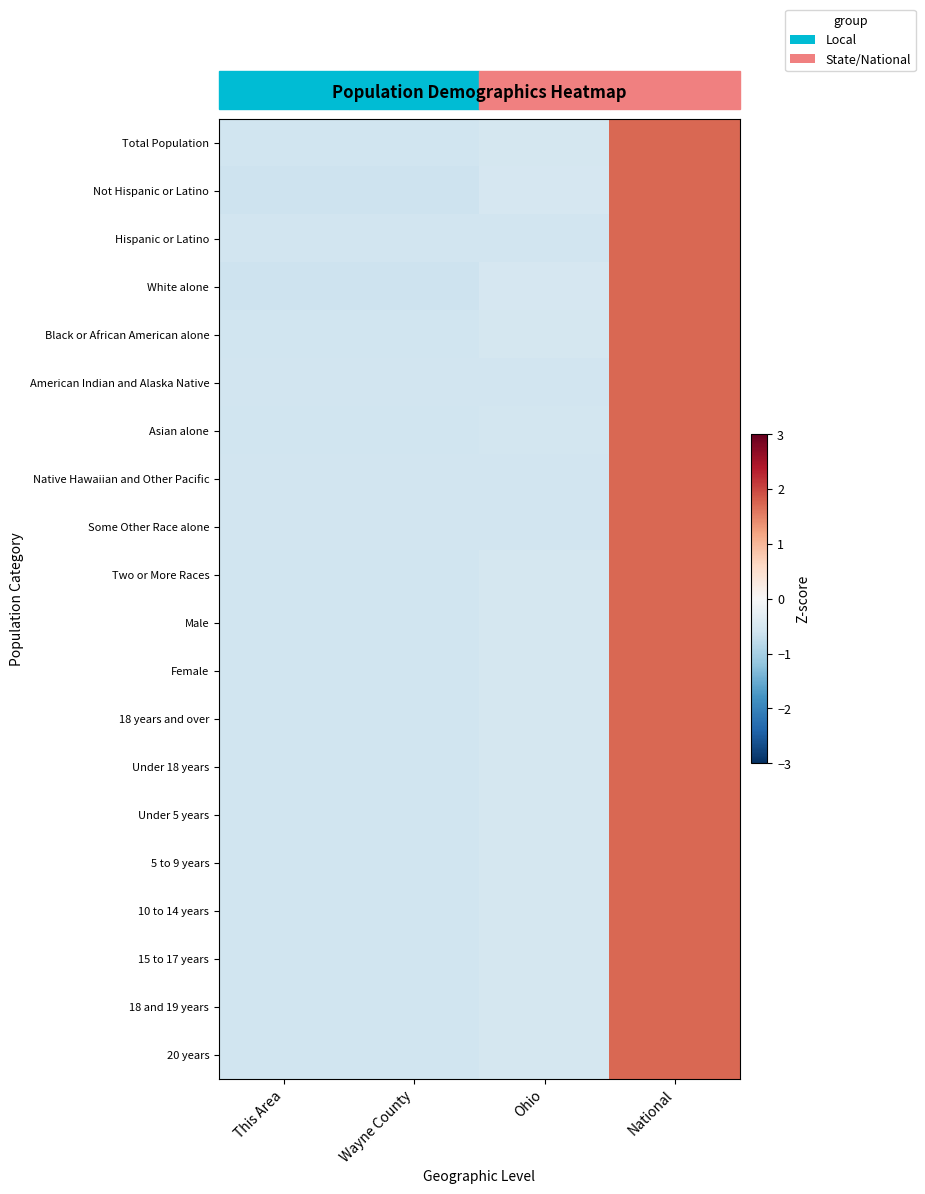

Reading right to left, list all the values displayed in this chart.

Total Population: National=1.7	Ohio=-0.5	Wayne County=-0.6	This Area=-0.6
Not Hispanic or Latino: National=1.7	Ohio=-0.5	Wayne County=-0.6	This Area=-0.6
Hispanic or Latino: National=1.7	Ohio=-0.6	Wayne County=-0.6	This Area=-0.6
White alone: National=1.7	Ohio=-0.5	Wayne County=-0.6	This Area=-0.6
Black or African American alone: National=1.7	Ohio=-0.5	Wayne County=-0.6	This Area=-0.6
American Indian and Alaska Native: National=1.7	Ohio=-0.6	Wayne County=-0.6	This Area=-0.6
Asian alone: National=1.7	Ohio=-0.6	Wayne County=-0.6	This Area=-0.6
Native Hawaiian and Other Pacific: National=1.7	Ohio=-0.6	Wayne County=-0.6	This Area=-0.6
Some Other Race alone: National=1.7	Ohio=-0.6	Wayne County=-0.6	This Area=-0.6
Two or More Races: National=1.7	Ohio=-0.5	Wayne County=-0.6	This Area=-0.6
Male: National=1.7	Ohio=-0.5	Wayne County=-0.6	This Area=-0.6
Female: National=1.7	Ohio=-0.5	Wayne County=-0.6	This Area=-0.6
18 years and over: National=1.7	Ohio=-0.5	Wayne County=-0.6	This Area=-0.6
Under 18 years: National=1.7	Ohio=-0.5	Wayne County=-0.6	This Area=-0.6
Under 5 years: National=1.7	Ohio=-0.5	Wayne County=-0.6	This Area=-0.6
5 to 9 years: National=1.7	Ohio=-0.5	Wayne County=-0.6	This Area=-0.6
10 to 14 years: National=1.7	Ohio=-0.5	Wayne County=-0.6	This Area=-0.6
15 to 17 years: National=1.7	Ohio=-0.5	Wayne County=-0.6	This Area=-0.6
18 and 19 years: National=1.7	Ohio=-0.5	Wayne County=-0.6	This Area=-0.6
20 years: National=1.7	Ohio=-0.5	Wayne County=-0.6	This Area=-0.6